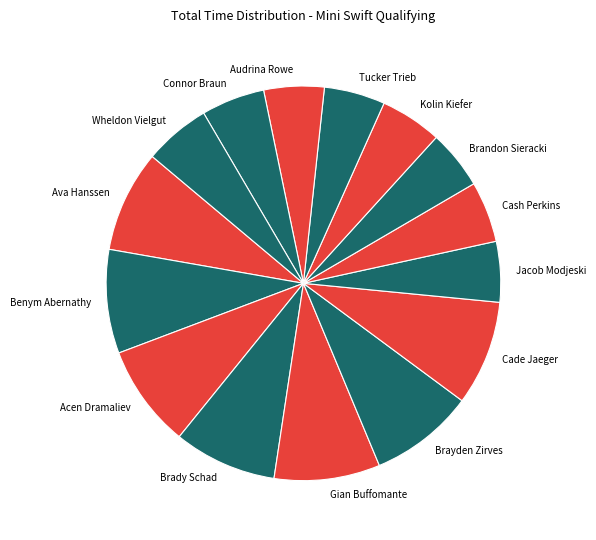

Combined, do Brayden Zirves and Cash Perkins account for over 50%?

No